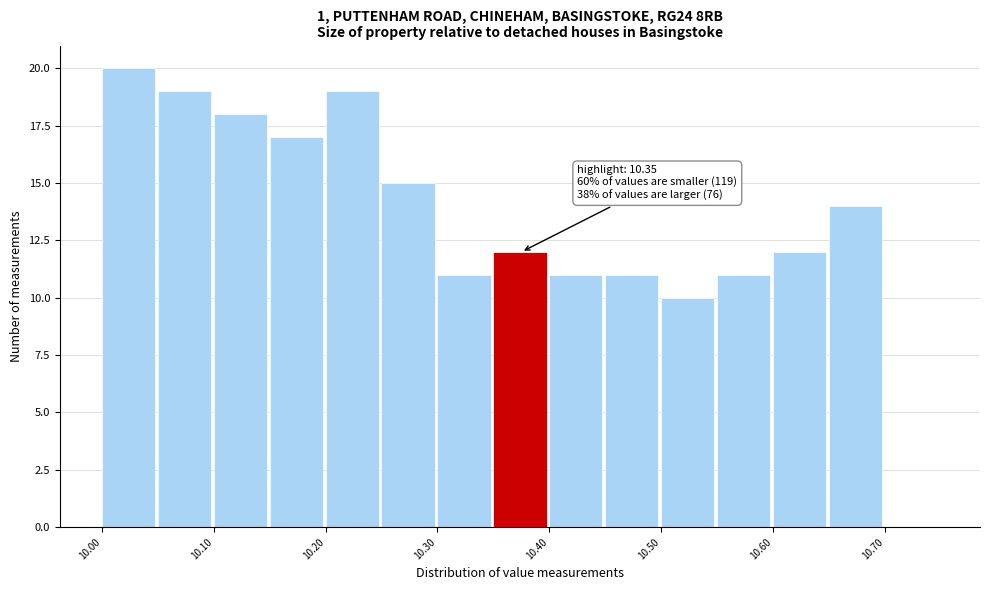

Over which range of the x-axis is the bar tallest?

10.00 to 10.05